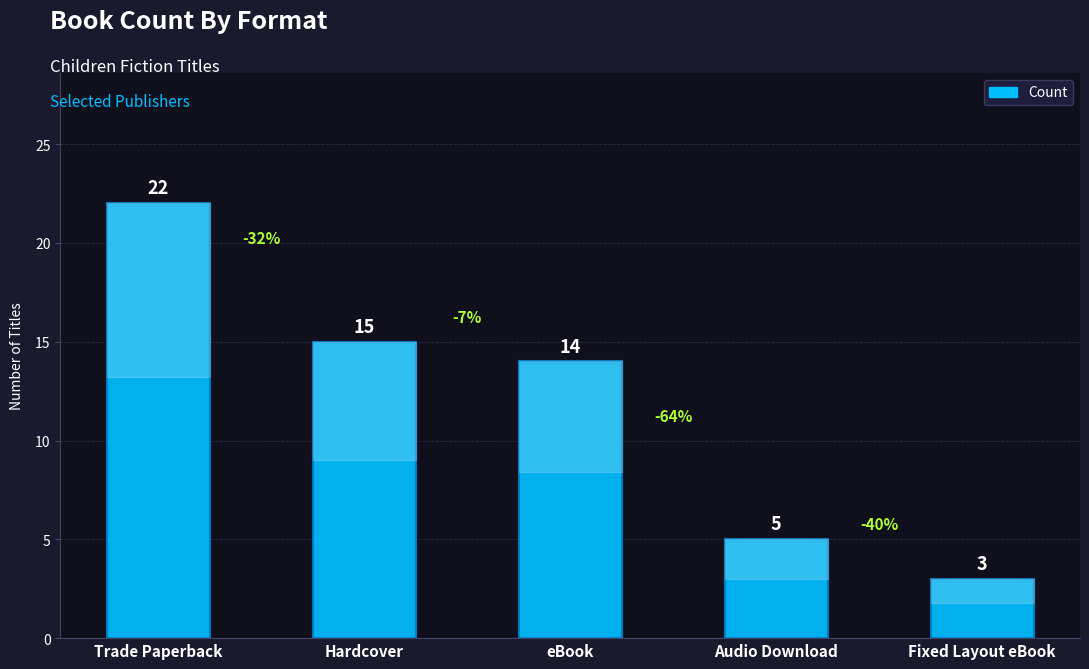

Rank the categories by value from lowest to highest.

Fixed Layout eBook, Audio Download, eBook, Hardcover, Trade Paperback